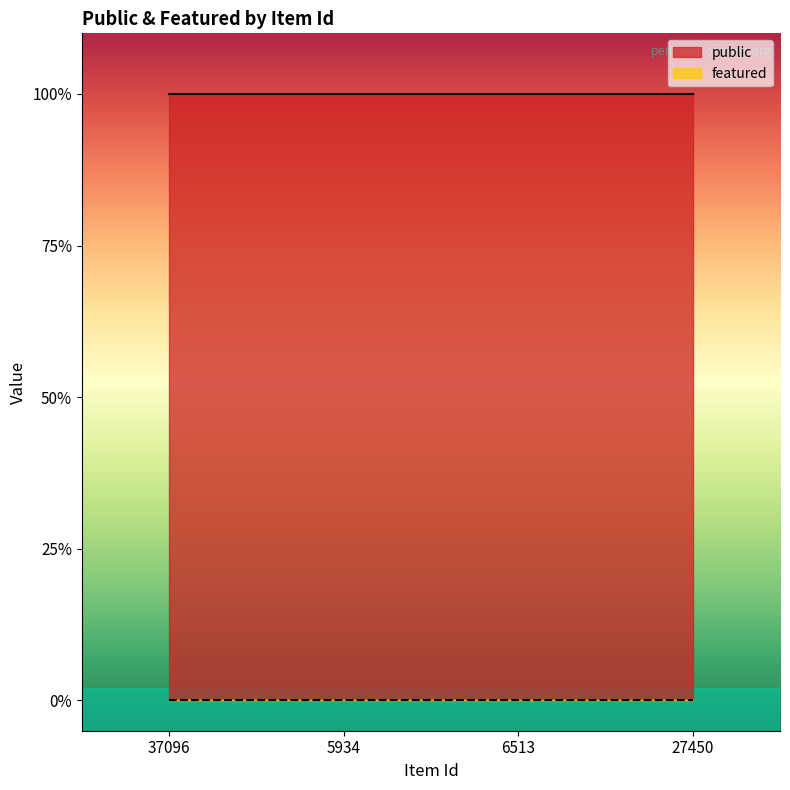

True or false: featured and public intersect in this chart.

False